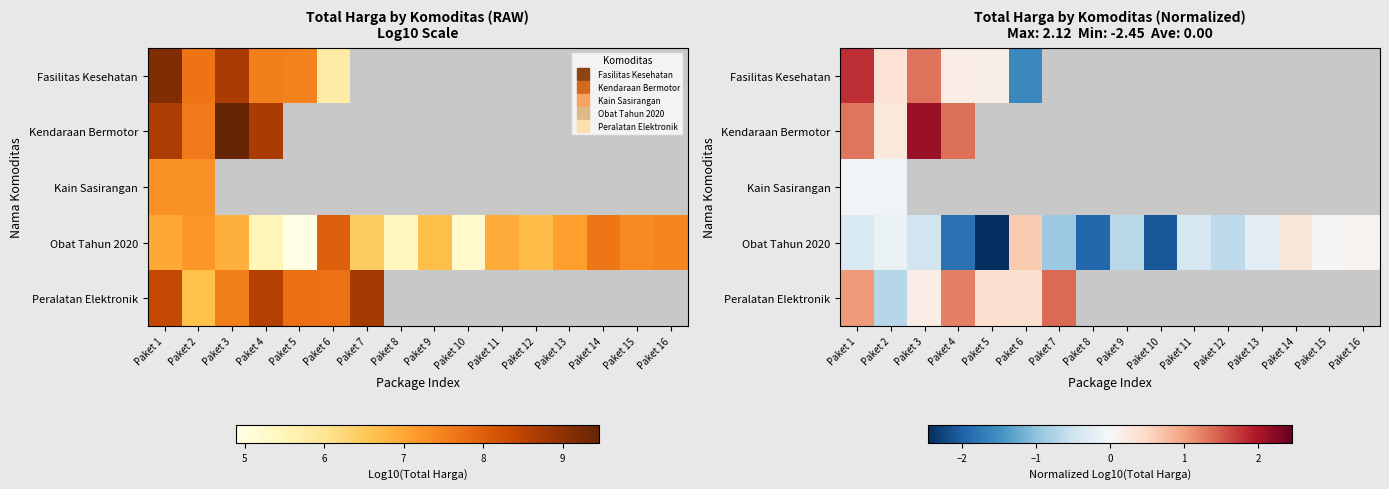

How many values in the Fasilitas Kesehatan series exceed 0?

5